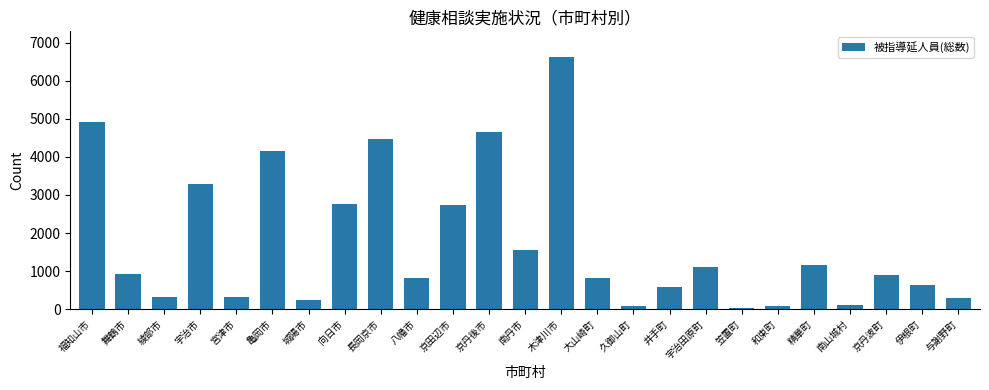

What is the maximum value shown in the chart?

6636